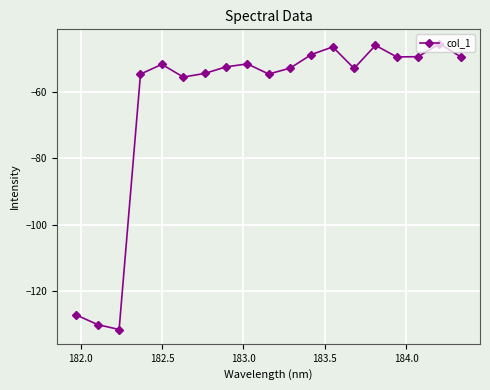

What is the difference between the second highest and second lowest values?

84.3